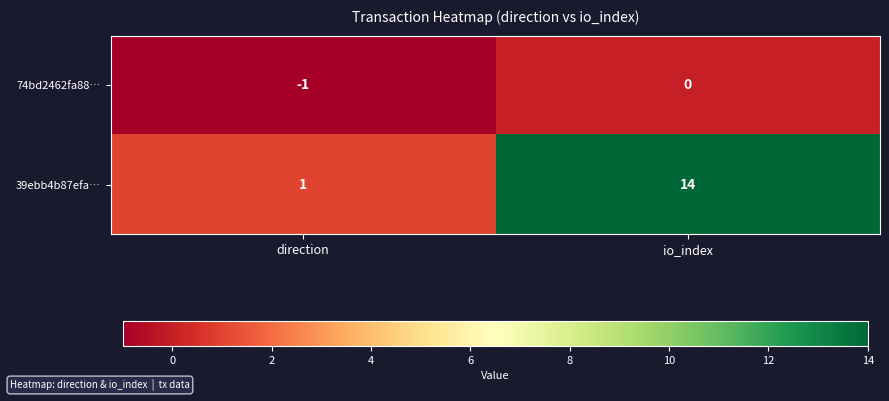

What is the difference between the highest and lowest values at io_index?

14